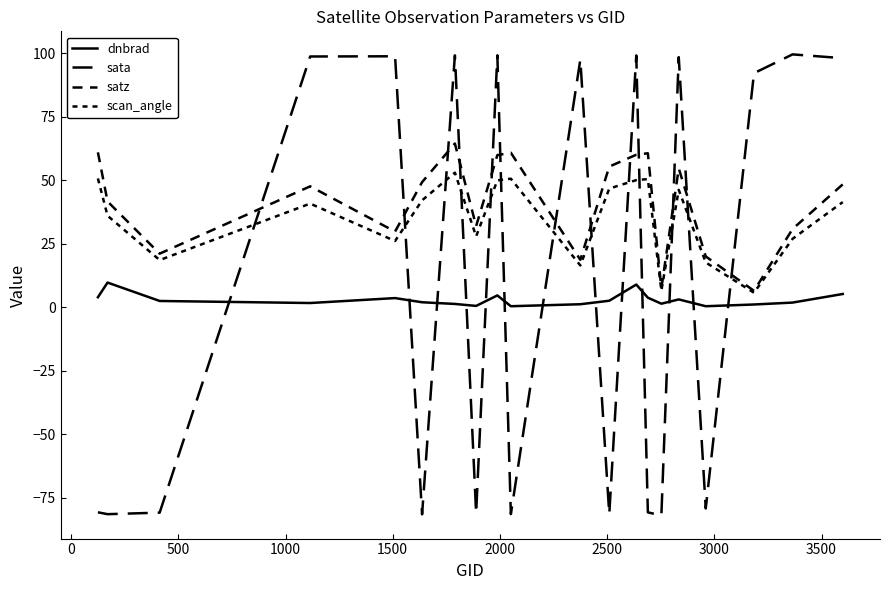

In dnbrad, how many points are lower than both neighbors (excluding endpoints)?

5